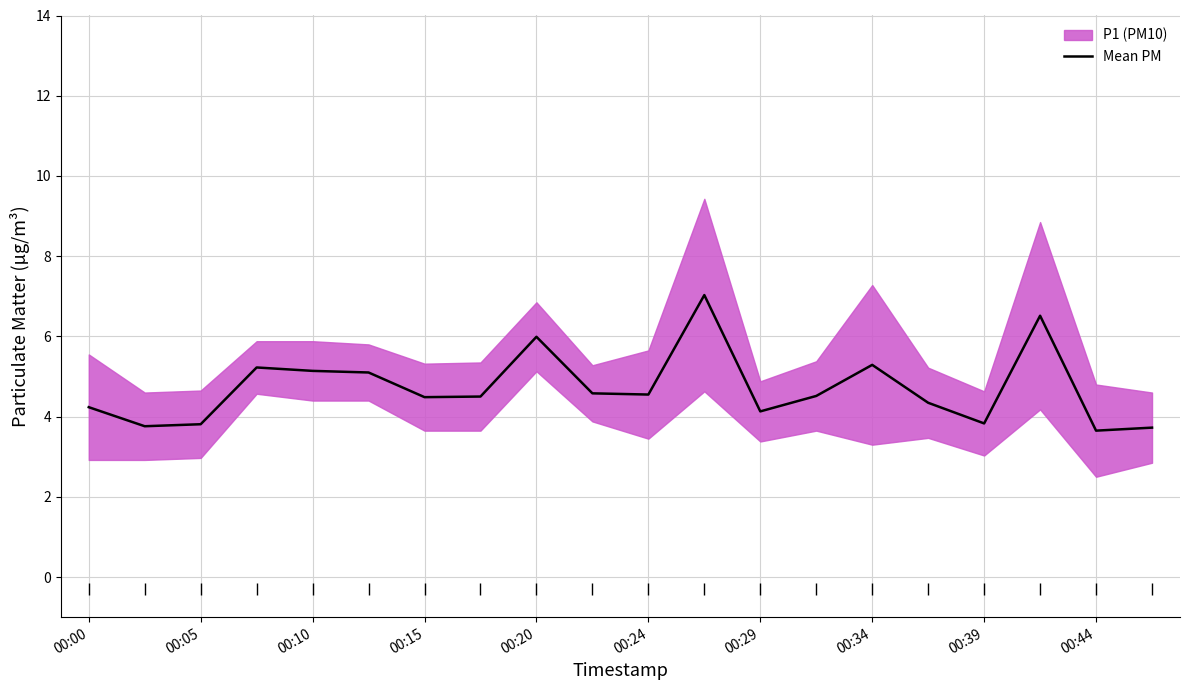

How many data points are above 4?

15